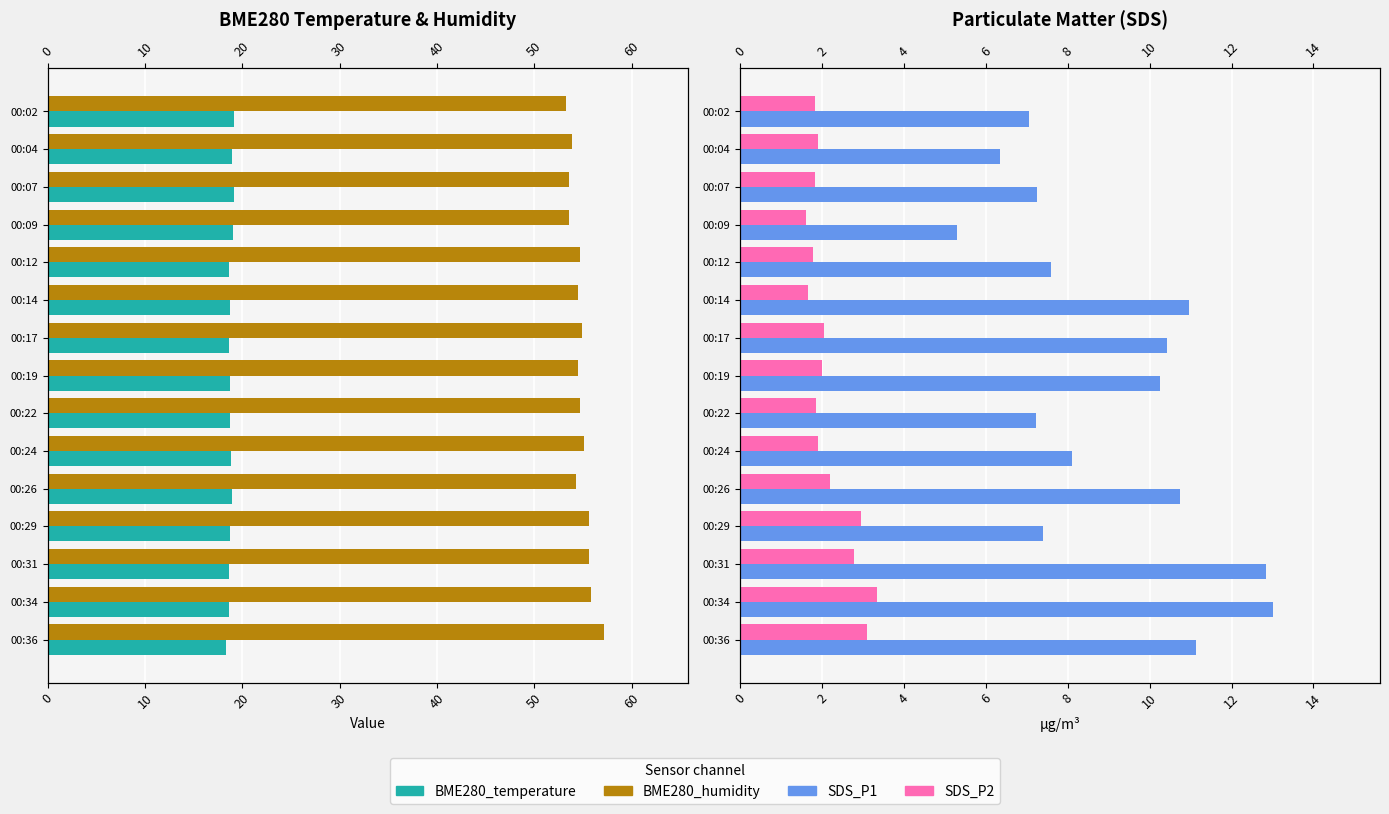

What is the value of the BME280_temperature bar at the 13th from the left?

18.7